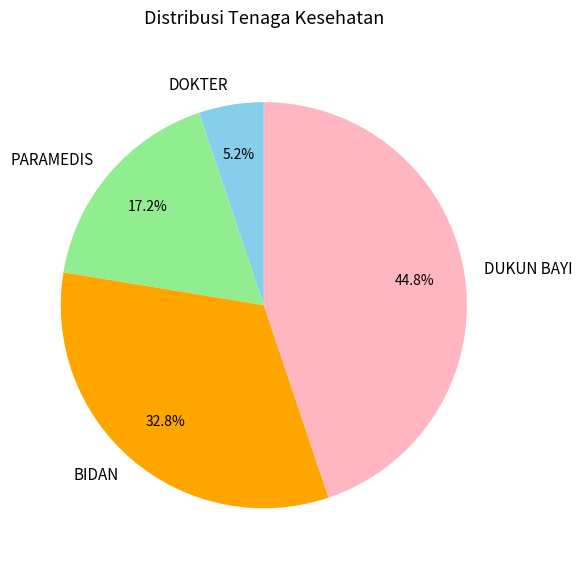

How many slices are in this pie chart?

4